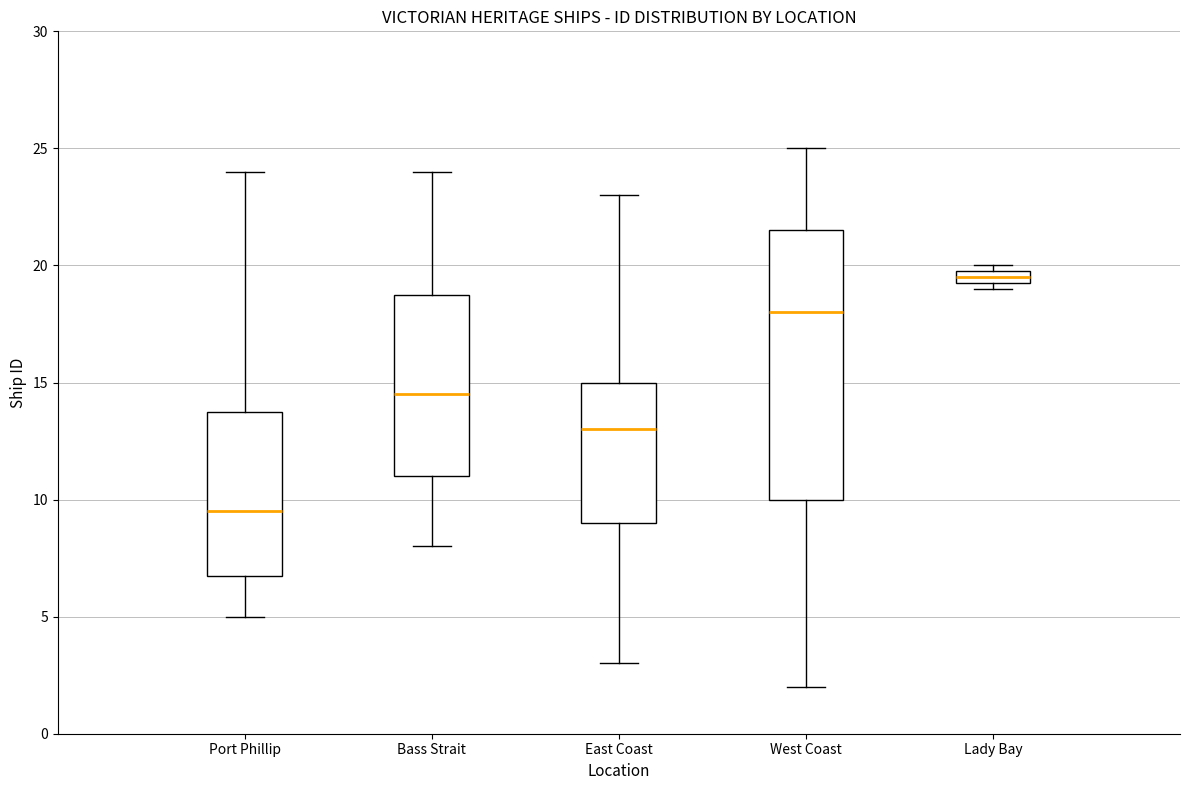

Where does the upper whisker of the box for Bass Strait end on the y-axis? The values are not printed on the chart, so give them approximately, as read against the axis.

24.0